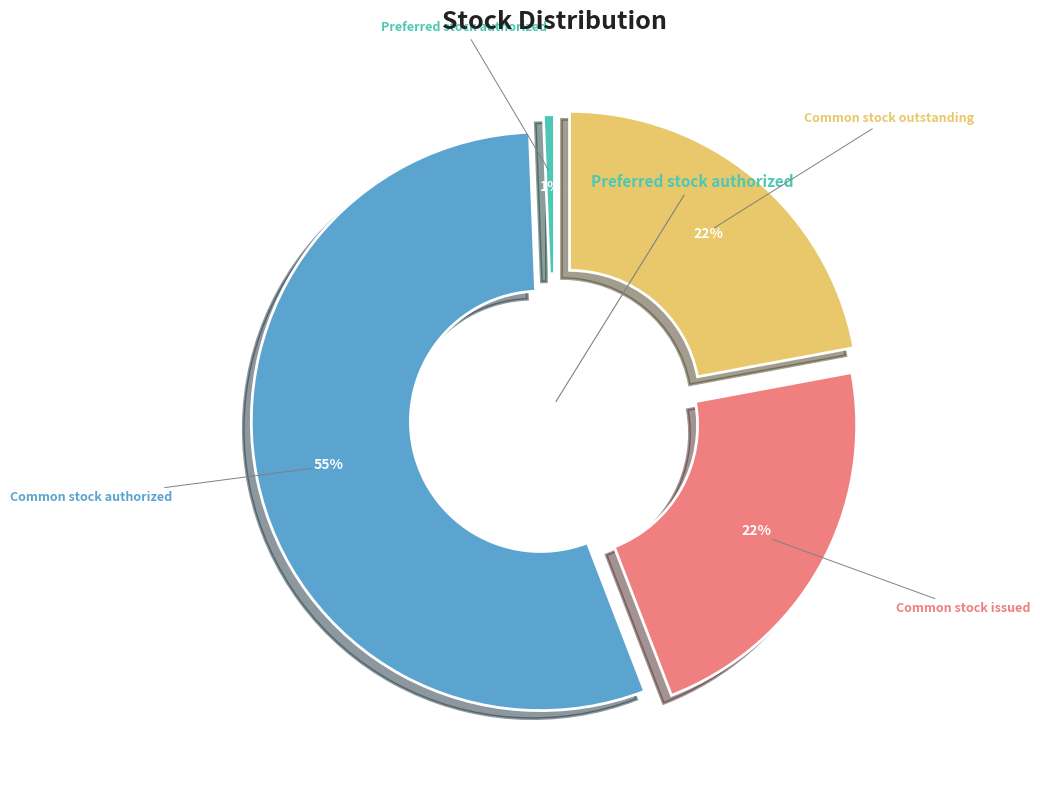

Does any single category account for the majority?

Yes